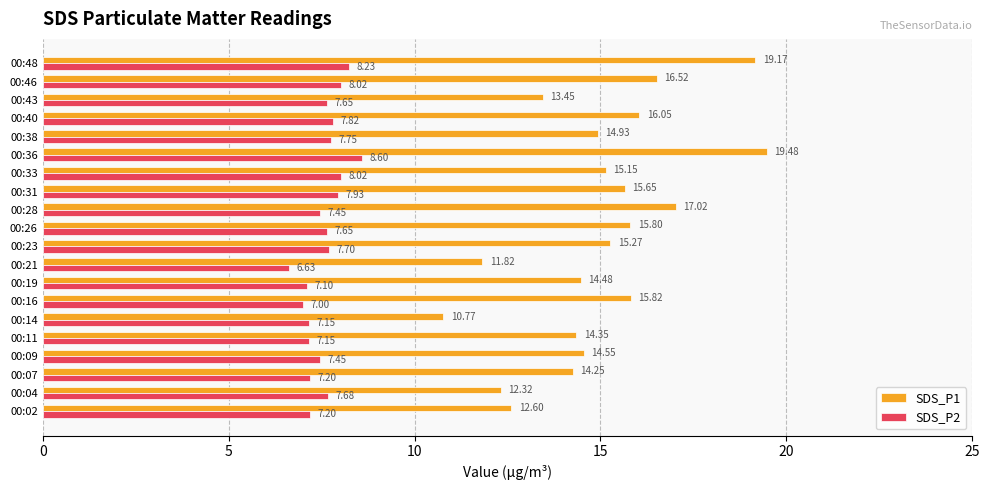

At how many categories does at least one series exceed 17?

3